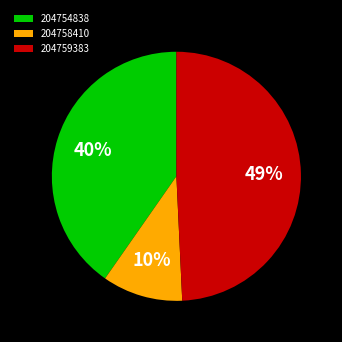

How many slices are in this pie chart?

3